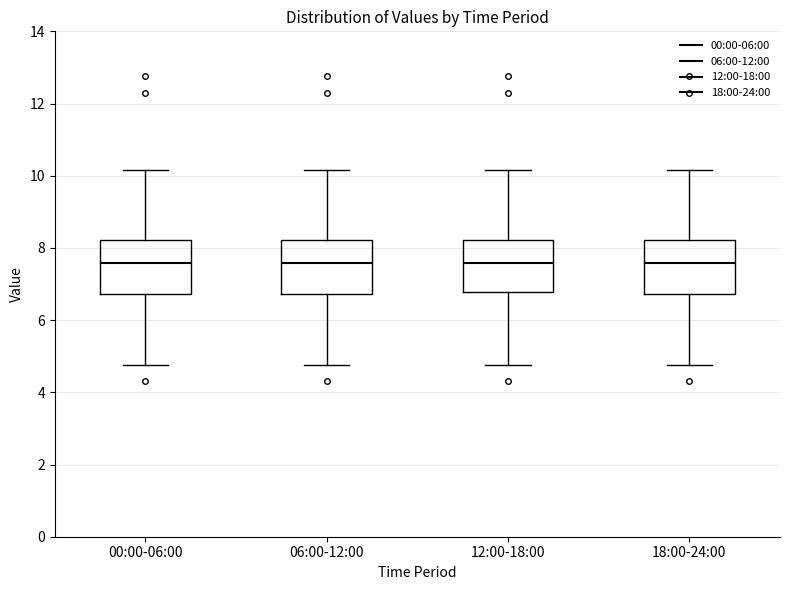

Reading left to right, transcribe this box plot: for each box, give where its median line is, the range the box spans, and where its two whiskers end, as read against the y-axis. The values are not printed on the chart, so give them approximately, as read against the axis.

00:00-06:00: median 7.6, box 6.8 to 8.2, whiskers 4.8 to 10.2
06:00-12:00: median 7.6, box 6.8 to 8.2, whiskers 4.8 to 10.2
12:00-18:00: median 7.6, box 6.8 to 8.2, whiskers 4.8 to 10.2
18:00-24:00: median 7.6, box 6.8 to 8.2, whiskers 4.8 to 10.2